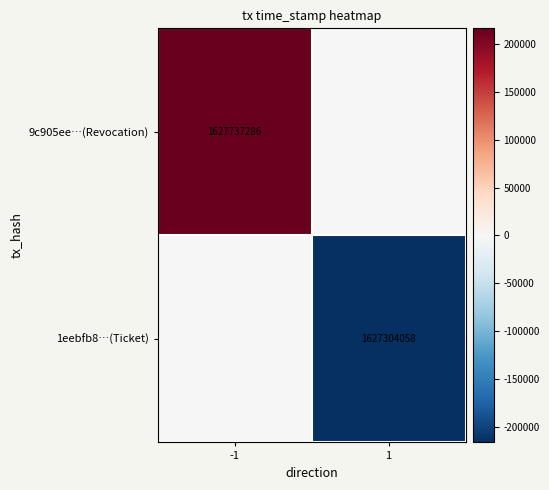

True or false: 1eebfb8…(Ticket) has a value of 1627304058 at 1.

True